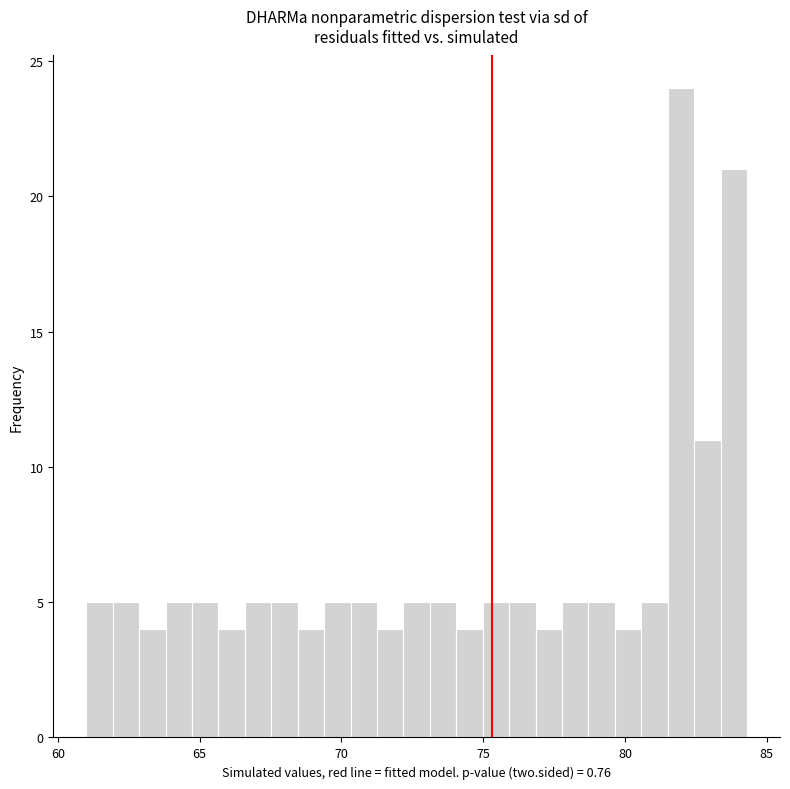

Read against the x-axis, roughly where is the centre of the tallest bar?

82.0